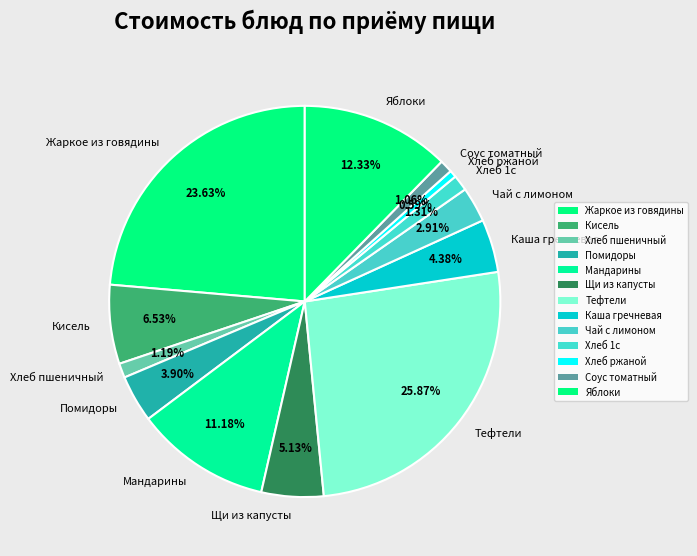

Do Хлеб 1с and Кисель together represent more than half of the pie?

No